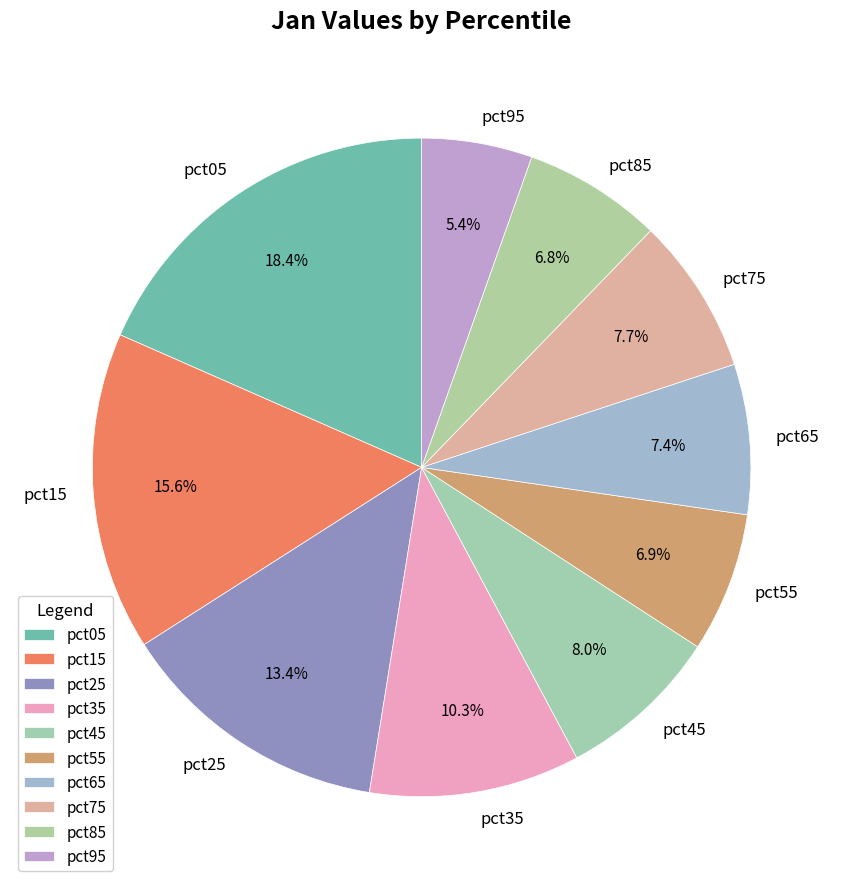

Do pct25 and pct15 together represent more than half of the pie?

No